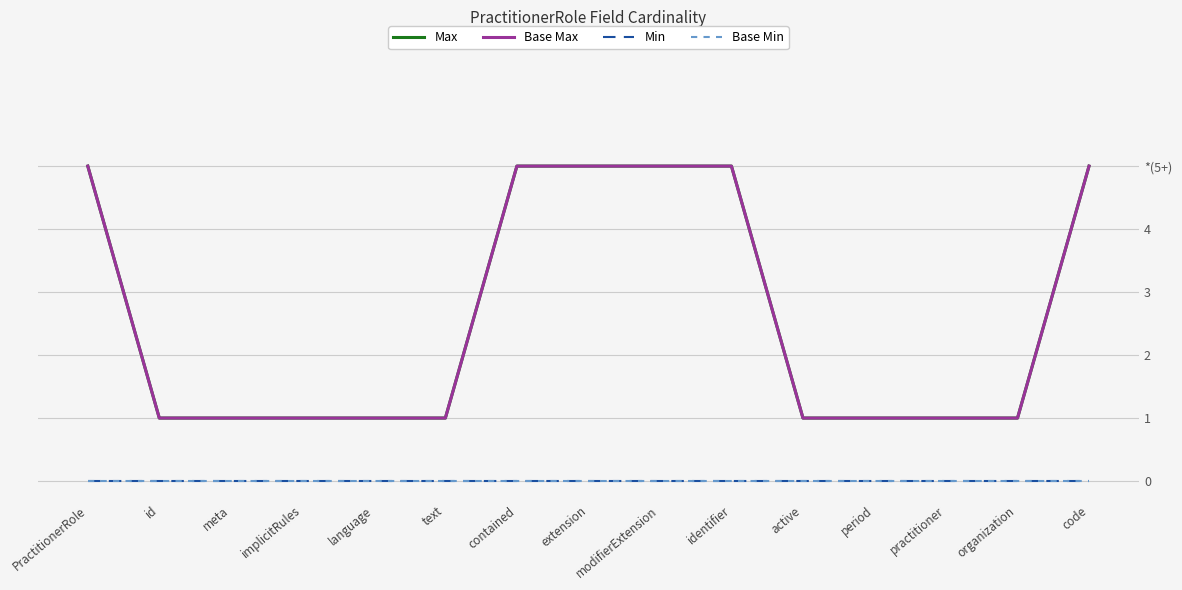

Reading left to right, transcribe all the data shown in this chart.

Max: PractitionerRole=5	id=1	meta=1	implicitRules=1	language=1	text=1	contained=5	extension=5	modifierExtension=5	identifier=5	active=1	period=1	practitioner=1	organization=1	code=5
Base Max: PractitionerRole=5	id=1	meta=1	implicitRules=1	language=1	text=1	contained=5	extension=5	modifierExtension=5	identifier=5	active=1	period=1	practitioner=1	organization=1	code=5
Min: PractitionerRole=0	id=0	meta=0	implicitRules=0	language=0	text=0	contained=0	extension=0	modifierExtension=0	identifier=0	active=0	period=0	practitioner=0	organization=0	code=0
Base Min: PractitionerRole=0	id=0	meta=0	implicitRules=0	language=0	text=0	contained=0	extension=0	modifierExtension=0	identifier=0	active=0	period=0	practitioner=0	organization=0	code=0